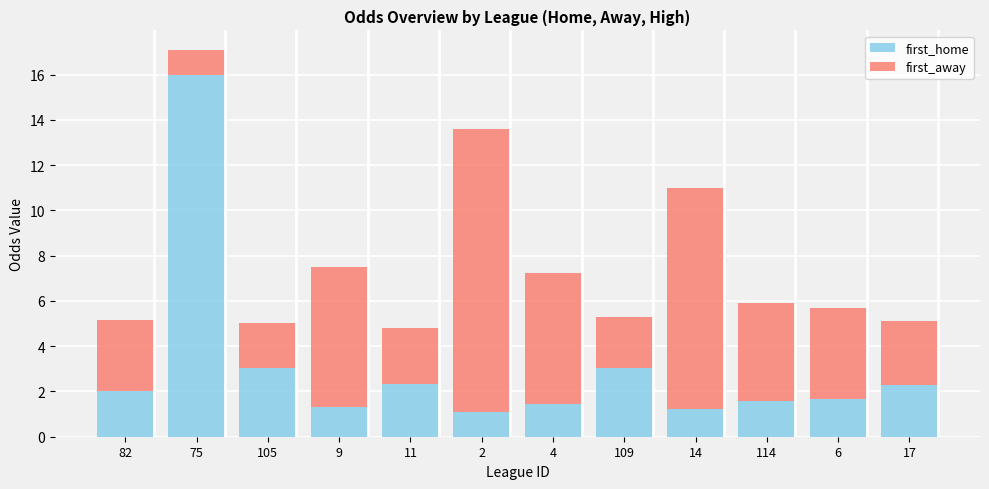

Are the bars grouped side by side (vs. stacked)?

No